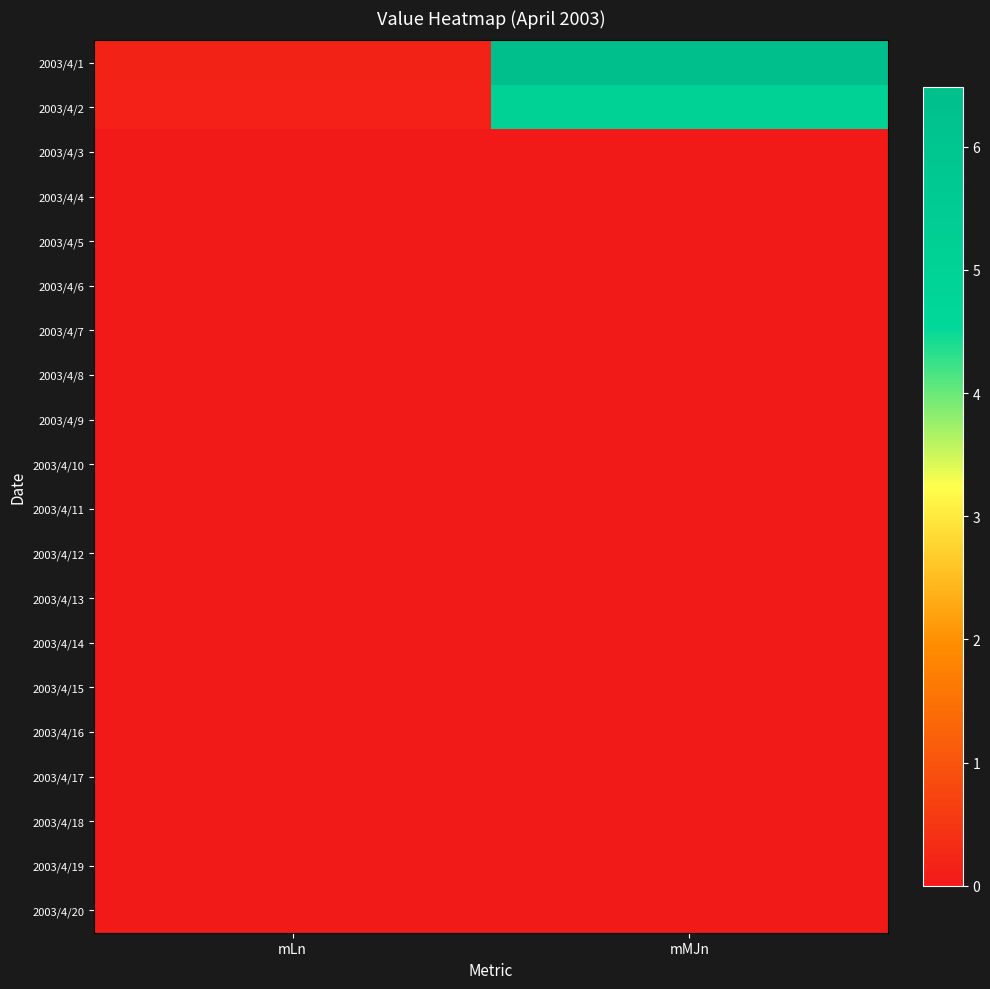

Which series has the largest total across all categories?

2003/4/1